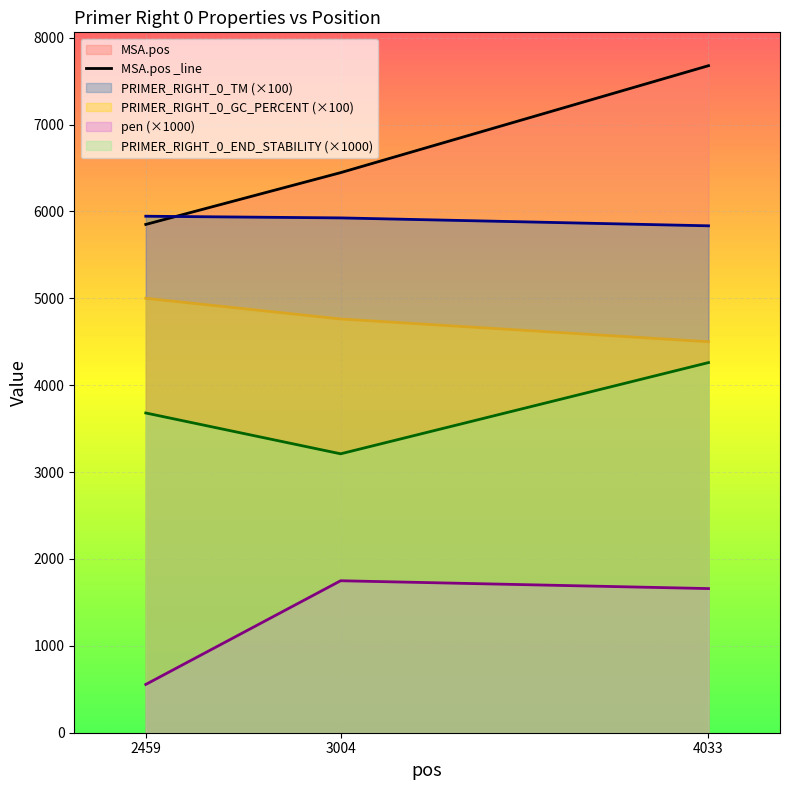

Reading right to left, what are all the values shown in this chart?

MSA.pos: 7677.0	6446.0	5850.0
pen: 1659.0	1749.1	555.8
PRIMER_RIGHT_0_TM: 5834.1	5925.1	5944.4
PRIMER_RIGHT_0_GC_PERCENT: 4500.0	4761.9	5000.0
PRIMER_RIGHT_0_END_STABILITY: 4260.0	3210.0	3680.0